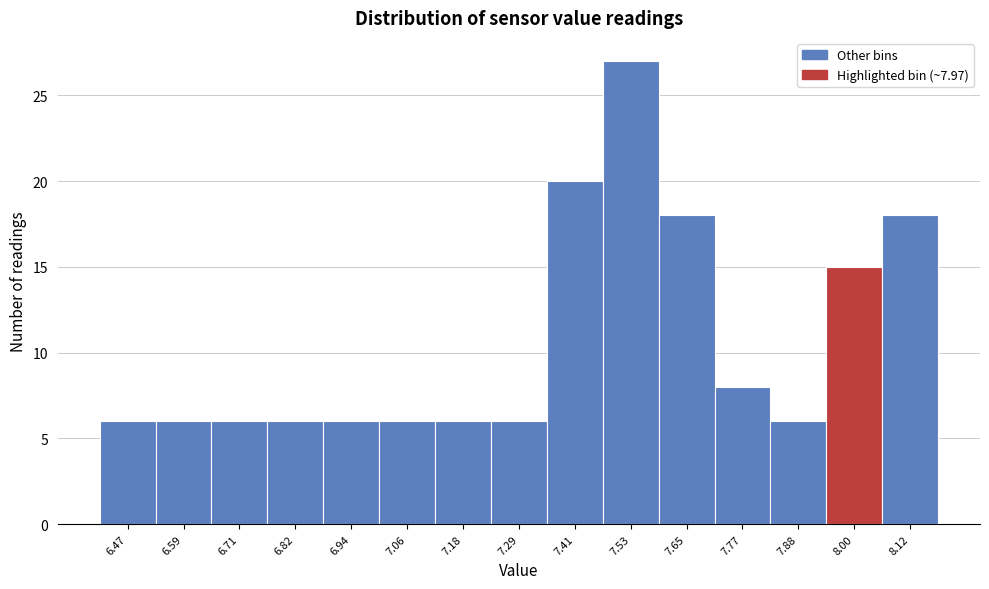

Which range on the x-axis has the tallest bar?

7.472 to 7.590